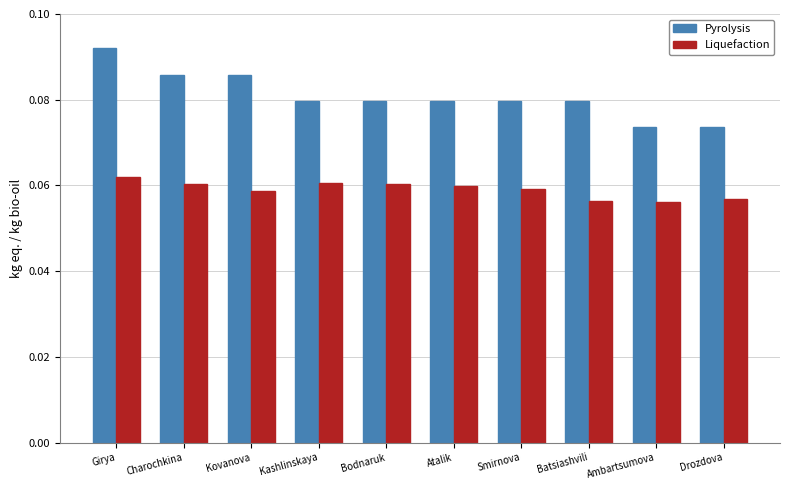

At Drozdova, list the series in order from smallest to largest.

Liquefaction, Pyrolysis